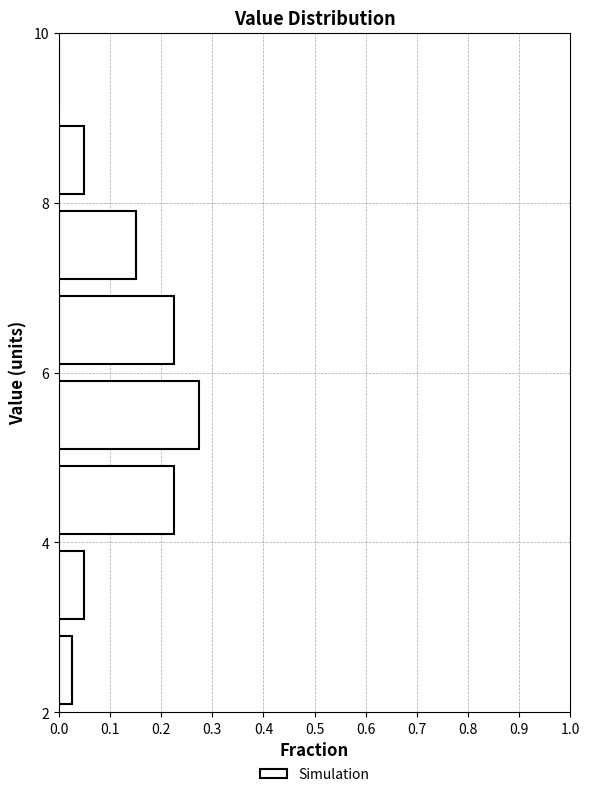

Reading bottom to top, transcribe this chart: for each bar, give the range it covers on the y-axis and its length. The values are not printed on the chart, so give them approximately, as read against the axis.

2 to 3: 0.03
3 to 4: 0.05
4 to 5: 0.23
5 to 6: 0.28
6 to 7: 0.23
7 to 8: 0.15
8 to 9: 0.05
9 to 10: 0